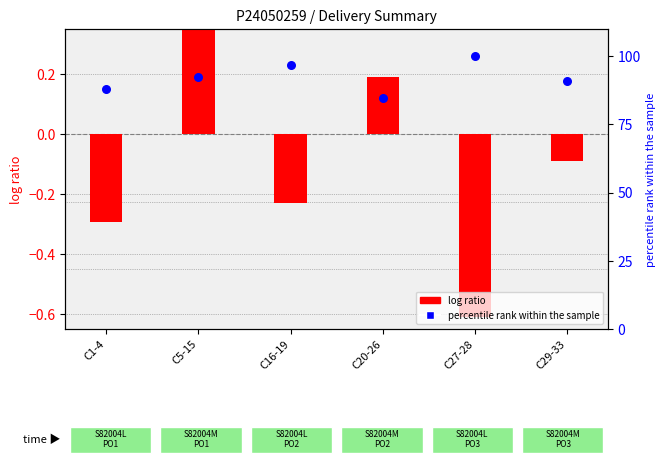

At which category is the sum across all series the highest?

C27-28